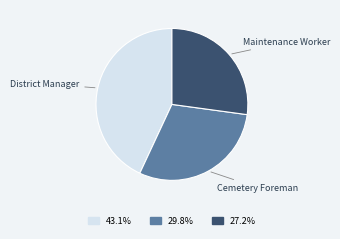

Does any single category account for the majority?

No